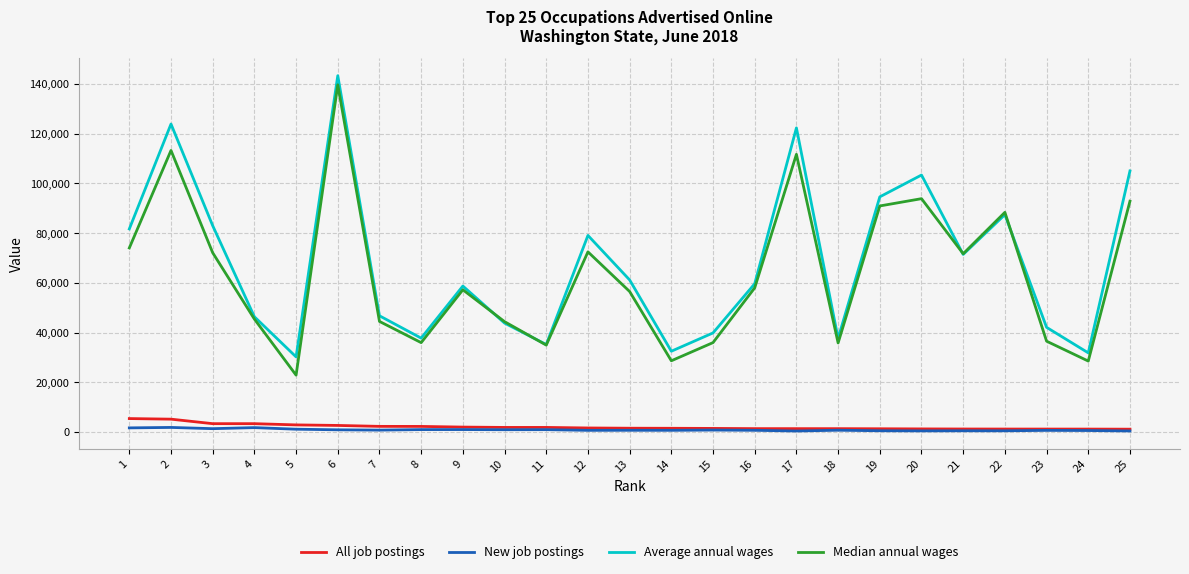

What is the smallest value displayed?

459